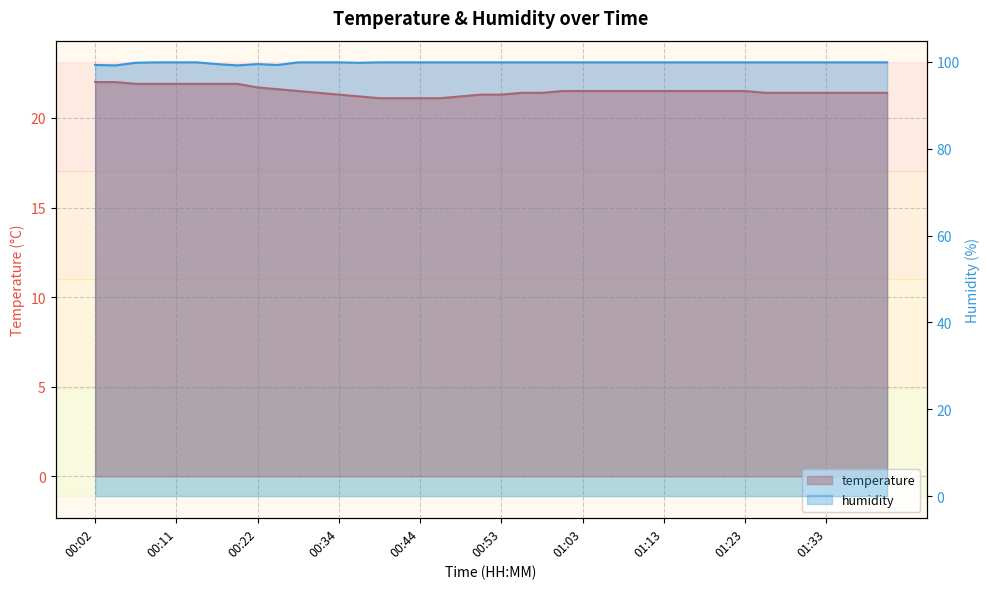

What is the greatest value displayed?

99.9